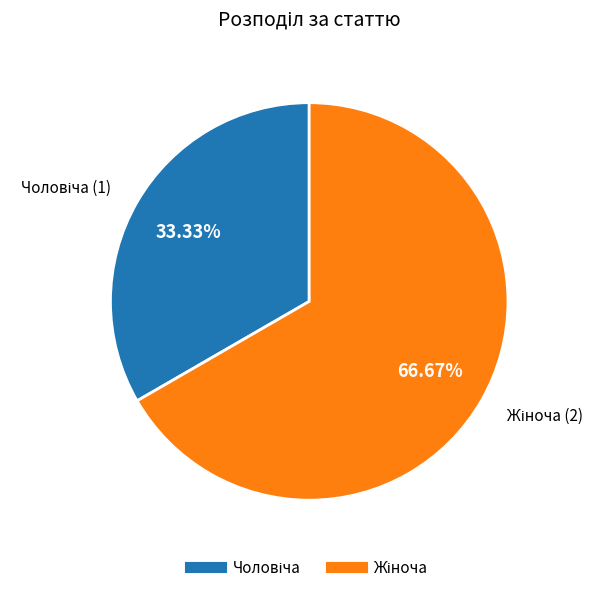

Is there any slice that represents more than half of the pie?

Yes